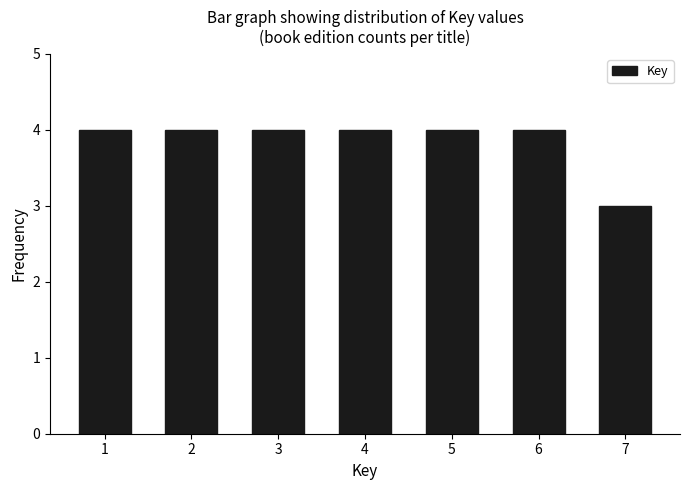

Reading right to left, transcribe all the data shown in this chart.

7=3	6=4	5=4	4=4	3=4	2=4	1=4